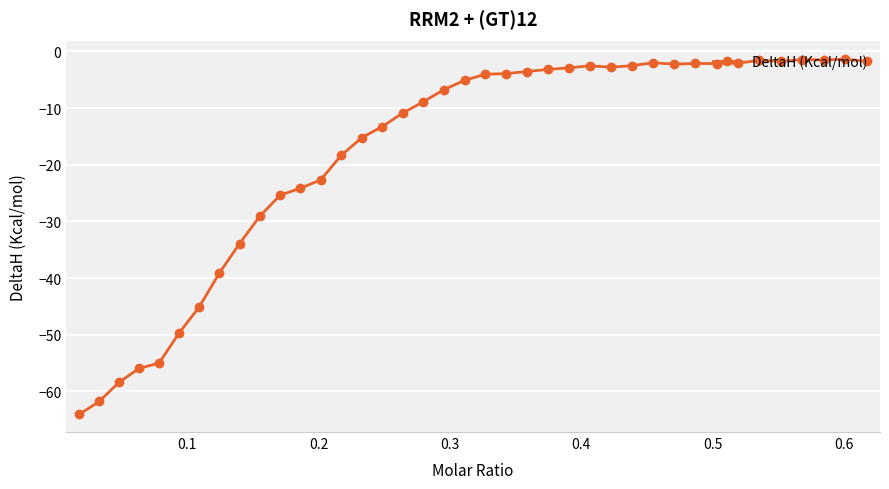

What is the difference between the maximum and minimum values?

62.7